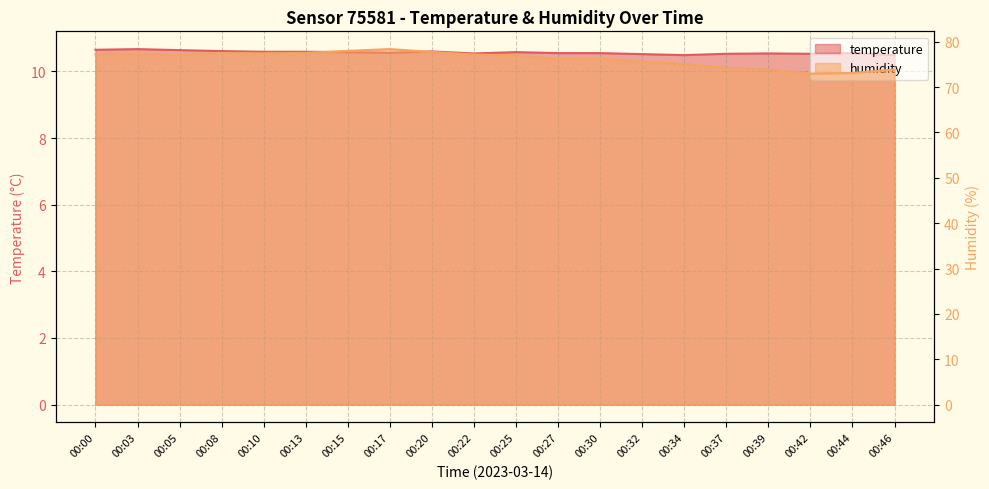

At which label is humidity closest to 75?

00:34